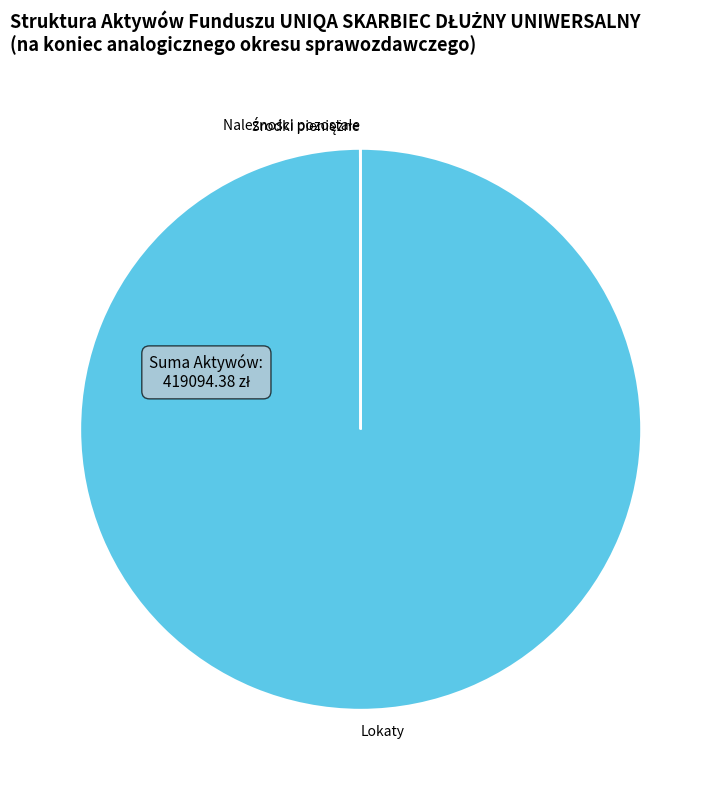

Which category has the biggest portion of the pie?

Lokaty